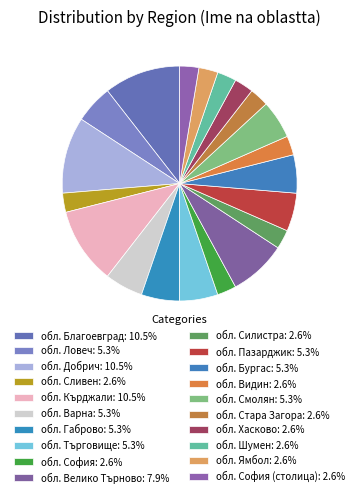

Count the number of slices in the pie.

20